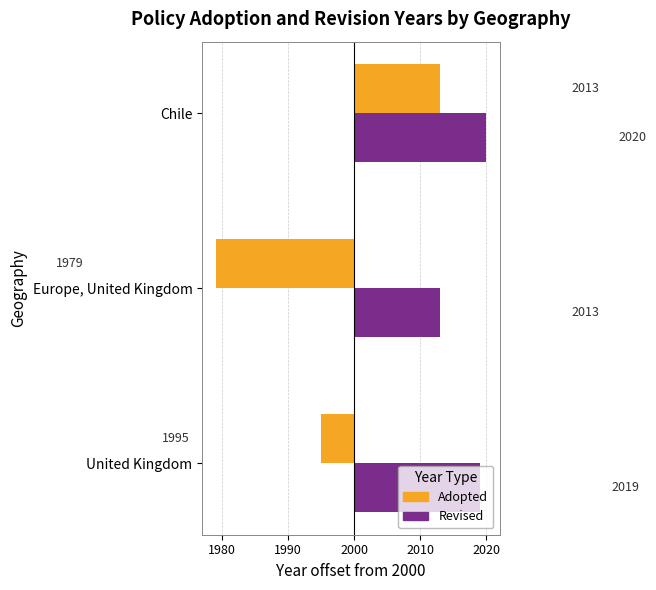

What are all the series names shown in the legend?

Adopted, Revised